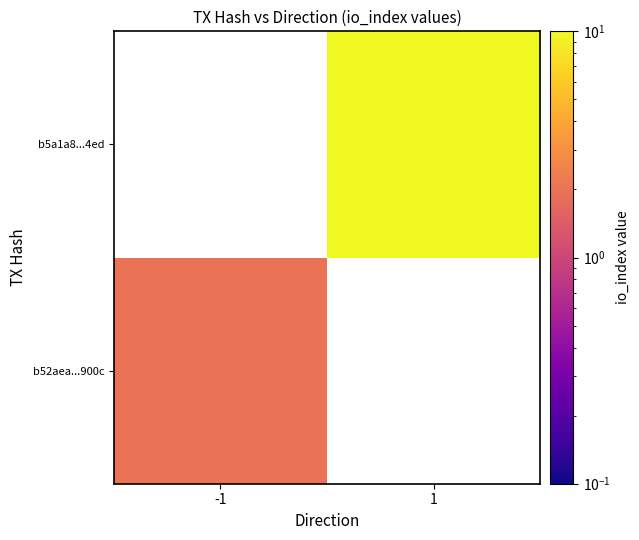

Is the value of b52aea...900c at 1 greater than the value of b5a1a8...4ed at 1?

No